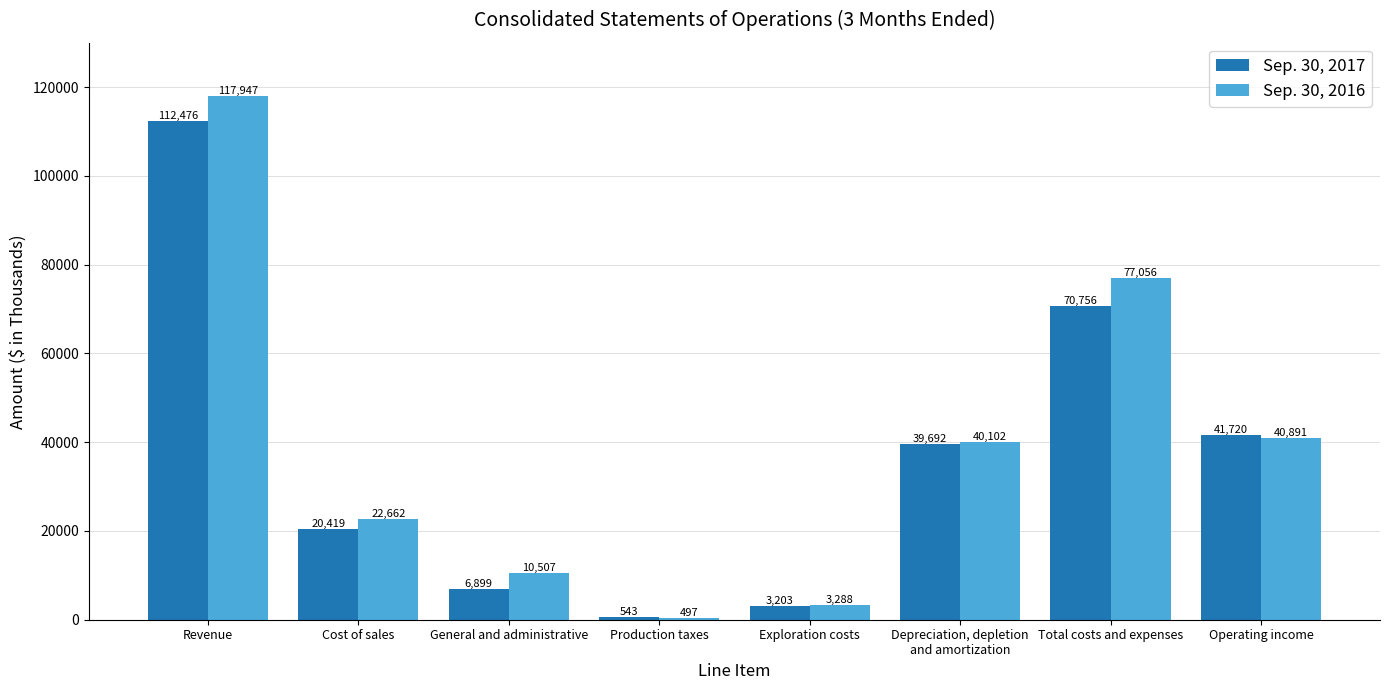

Reading left to right, extract all data points from this chart.

Sep. 30, 2017: Revenue=112476	Cost of sales=20419	General and administrative=6899	Production taxes=543	Exploration costs=3203	Depreciation, depletion
and amortization=39692	Total costs and expenses=70756	Operating income=41720
Sep. 30, 2016: Revenue=117947	Cost of sales=22662	General and administrative=10507	Production taxes=497	Exploration costs=3288	Depreciation, depletion
and amortization=40102	Total costs and expenses=77056	Operating income=40891